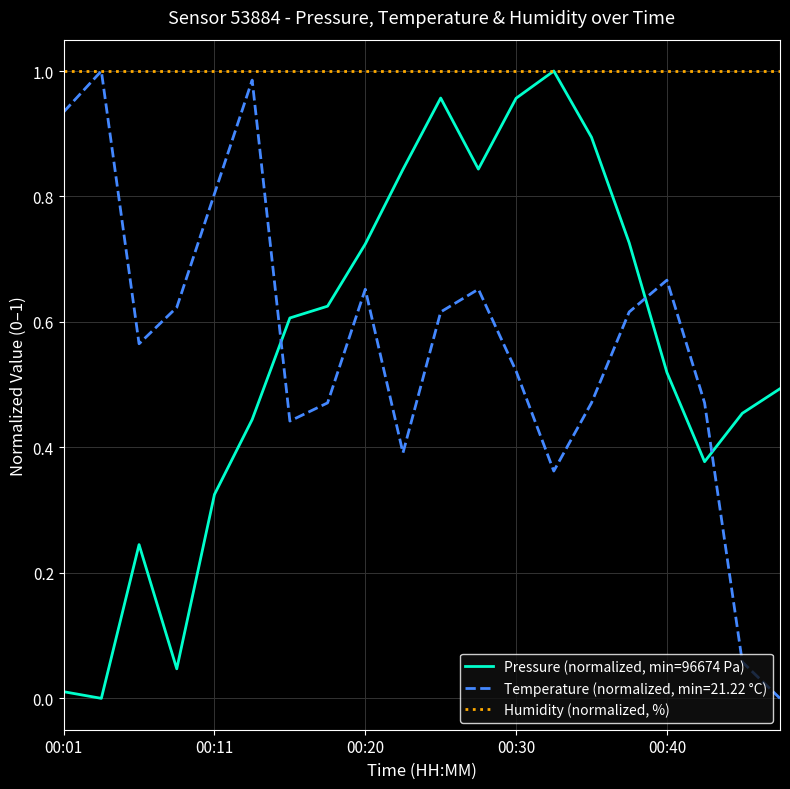

What are all the series names shown in the legend?

Pressure (normalized, min=96674 Pa), Temperature (normalized, min=21.22 °C), Humidity (normalized, %)